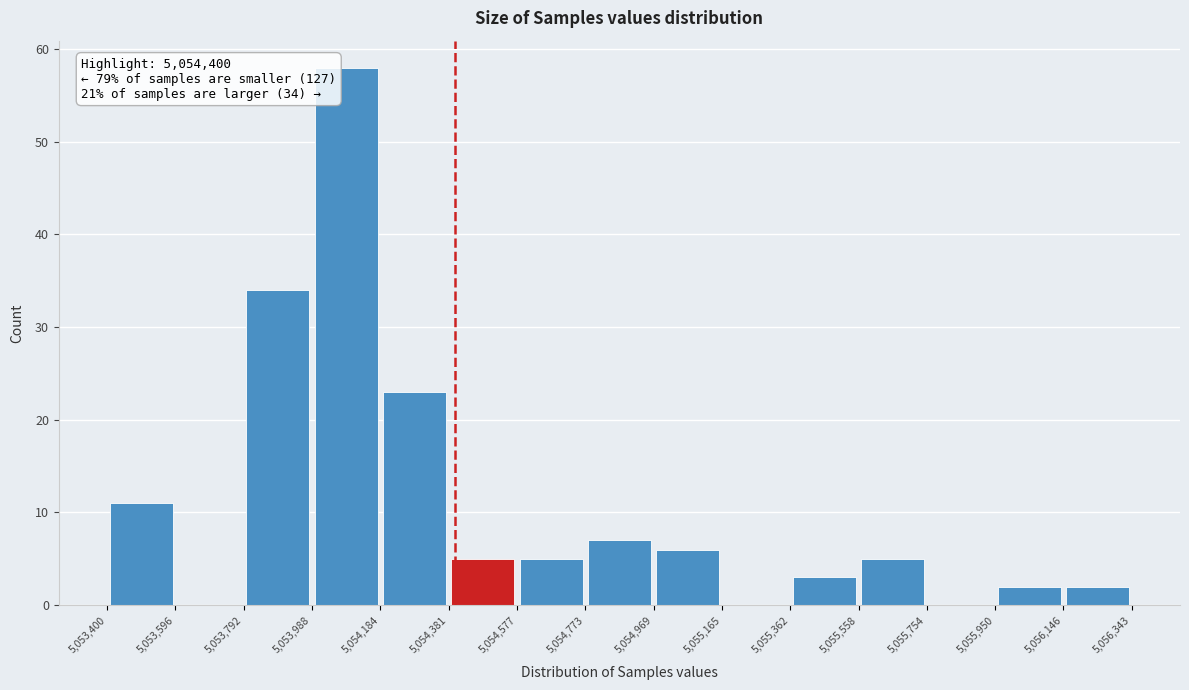

Over which range of the x-axis is the bar tallest?

5,053,988 to 5,054,184